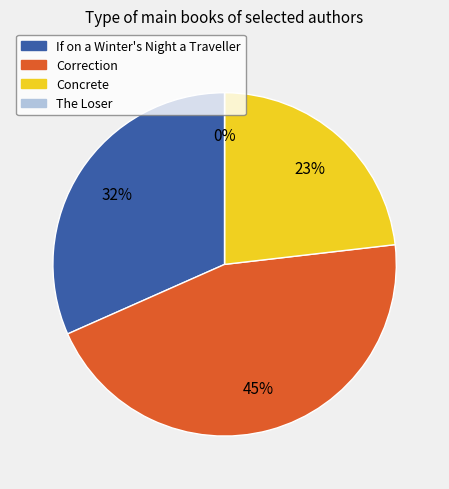

How many slices are in this pie chart?

4